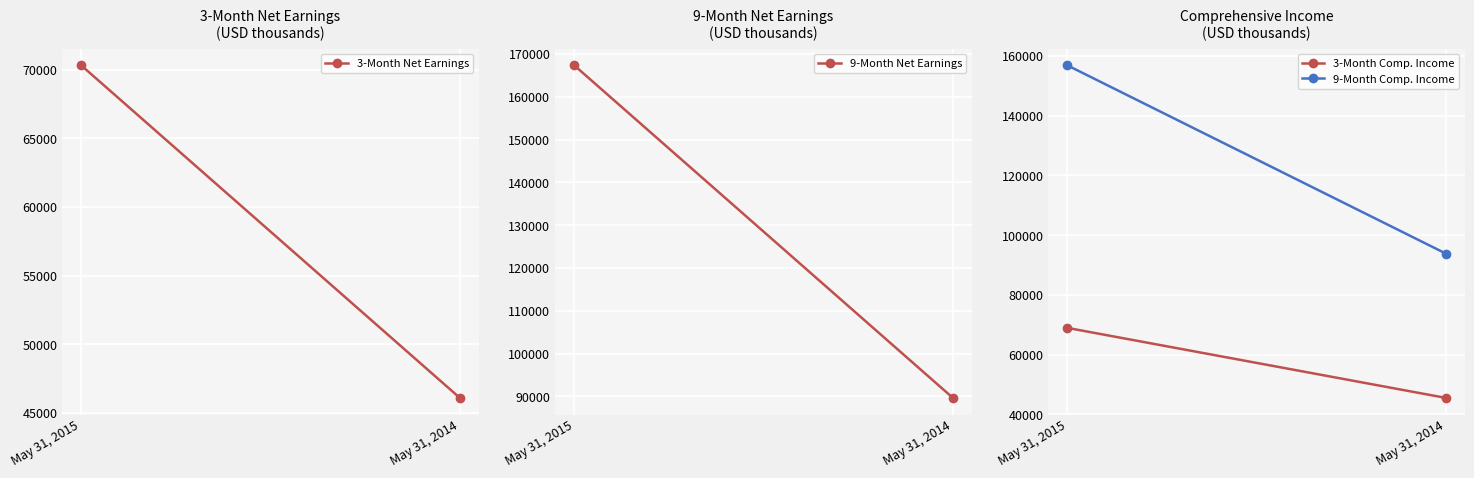

The value of 9-Month Net Earnings at May 31, 2015 is 291642. True or false?

False